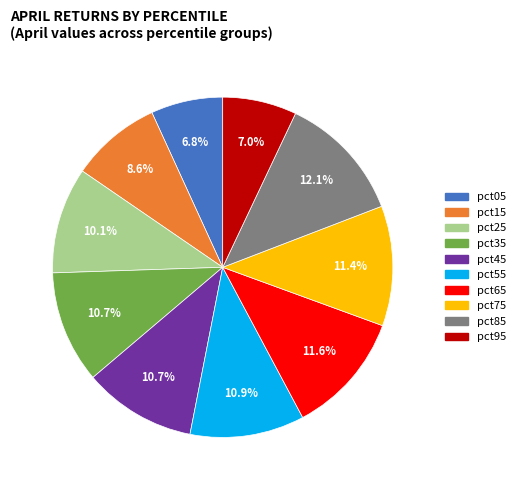

To the nearest percent, what percentage of the pie is pct55?

11%